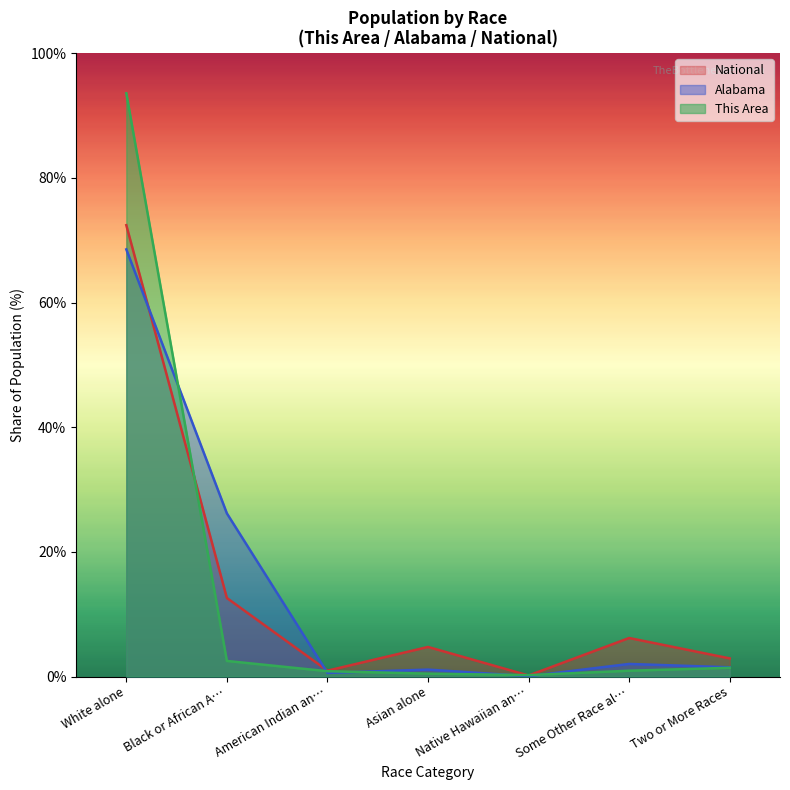

What is the spread (max minus min) of values at American Indian an…?

0.4